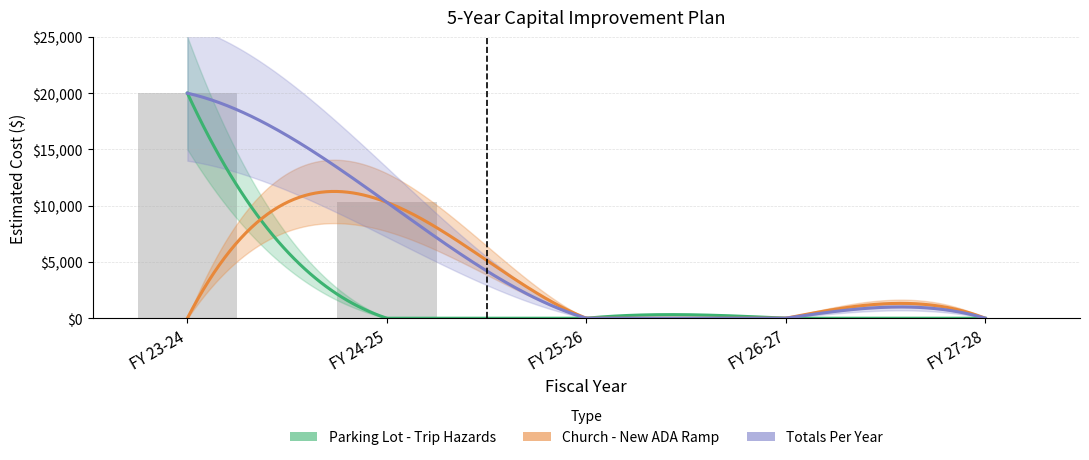

How many Totals Per Year values are between 0 and 10300?

4